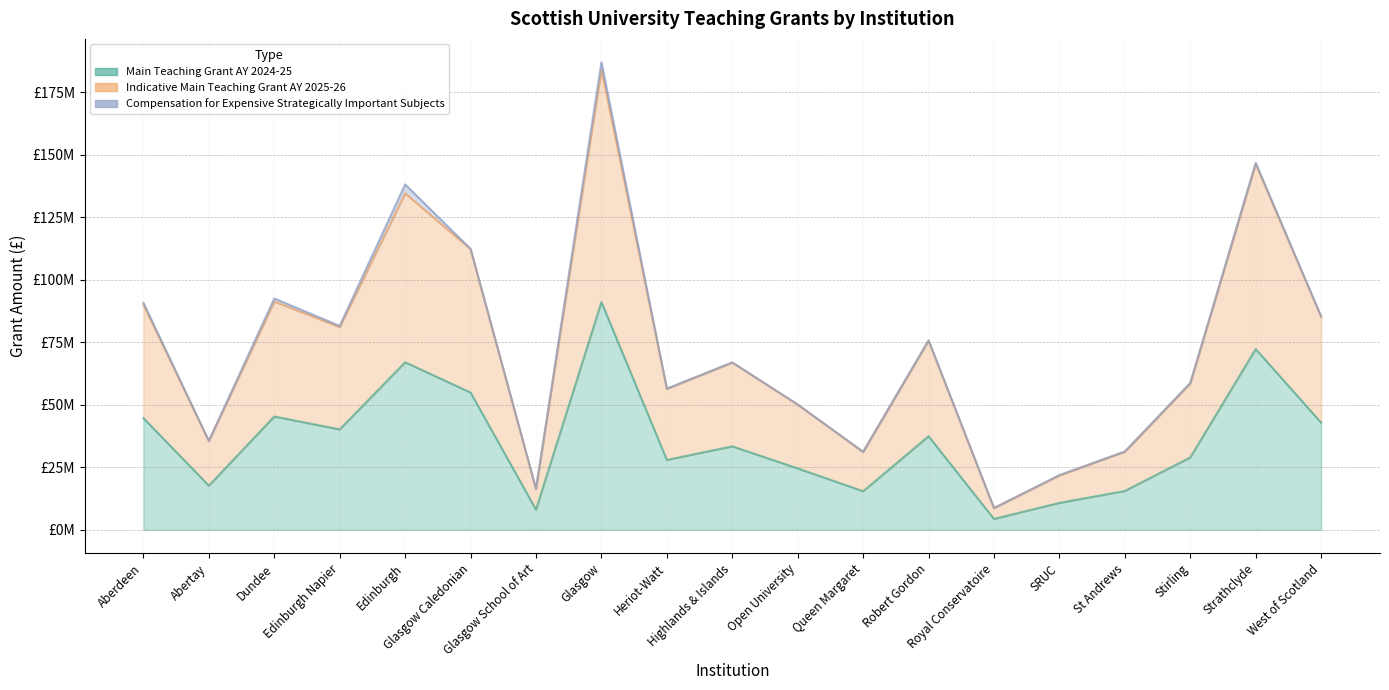

What is the label of the 11th point from the right?

Heriot-Watt